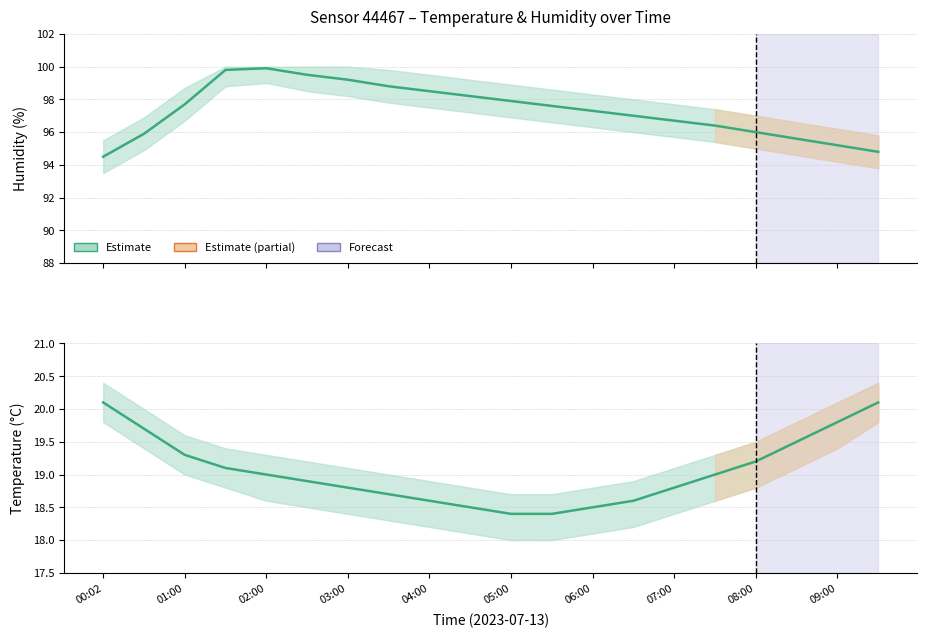

Which has a higher value, 05:00 or 02:00?

02:00